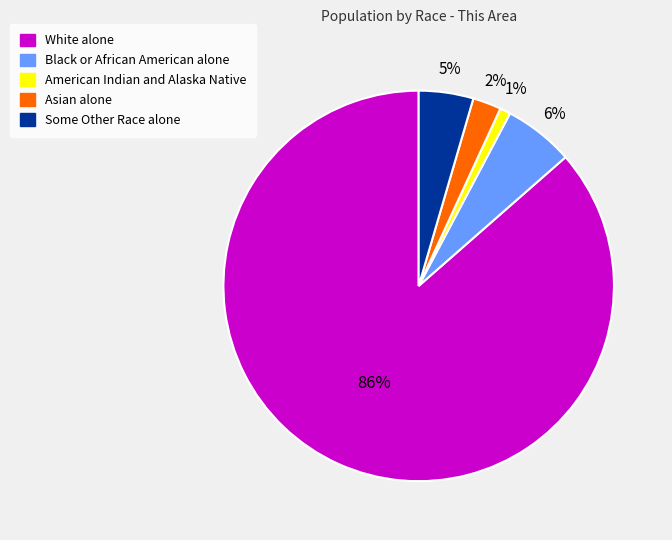

How many slices are in this pie chart?

5